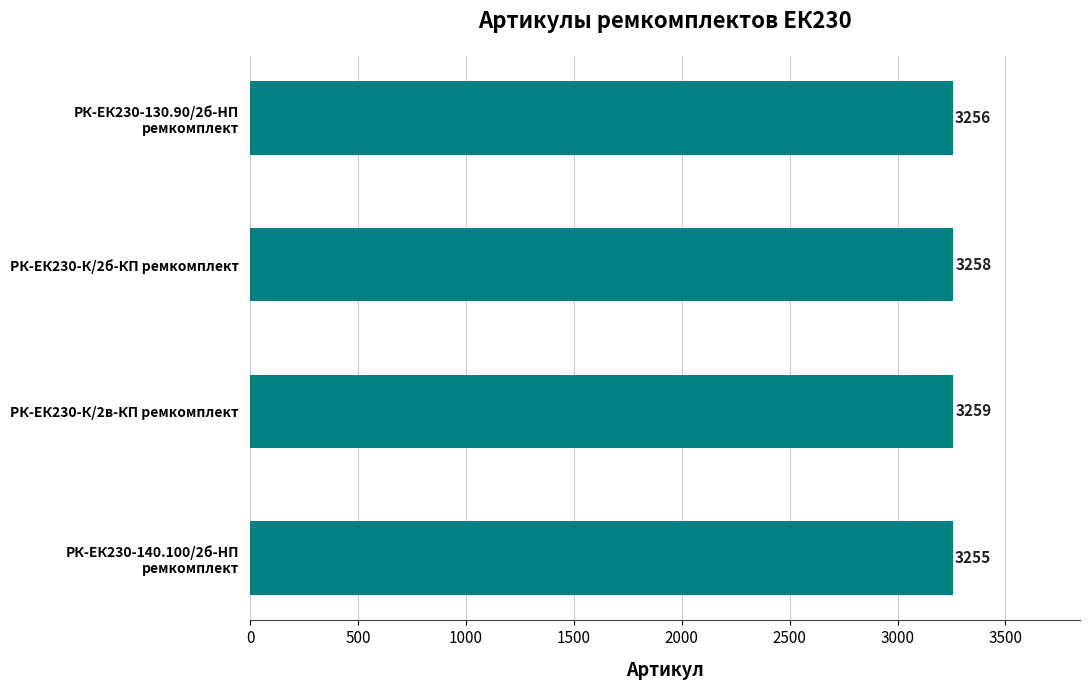

How many values are between 3256 and 3259?

3